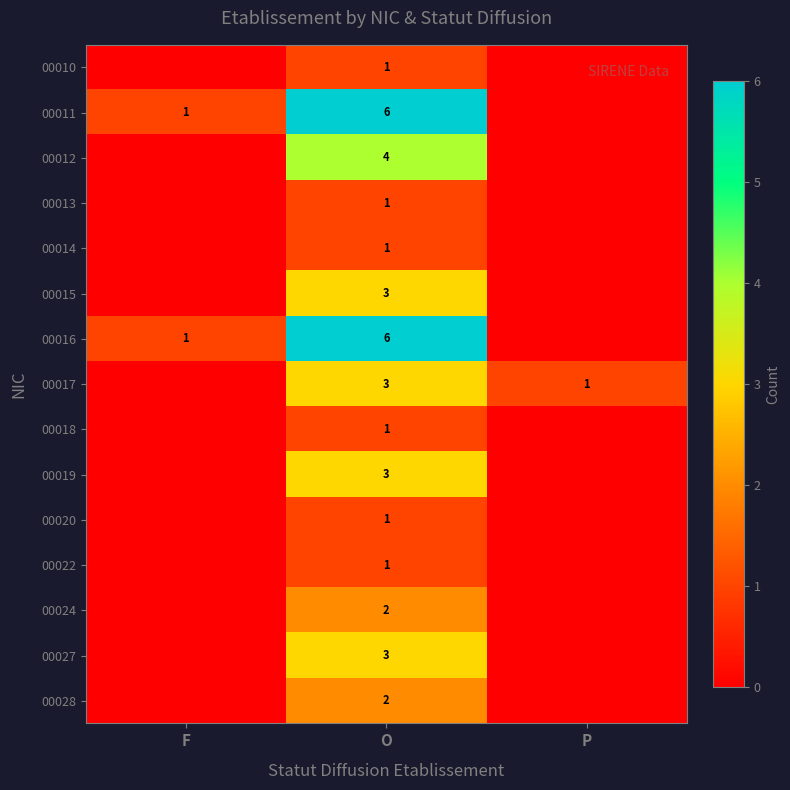

The 00011 series shows 2 at O. True or false?

False